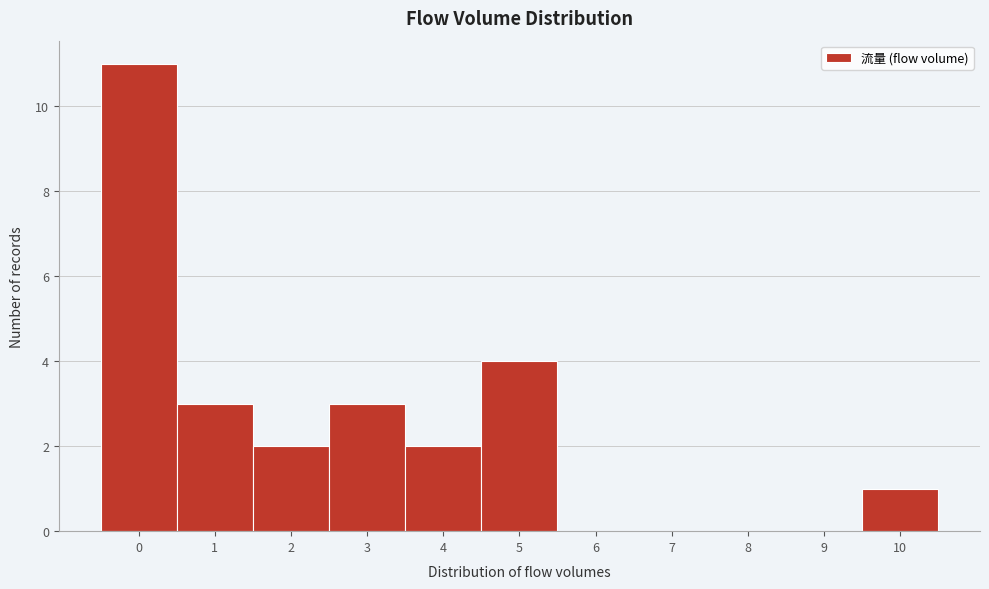

Reading left to right, list every bar in this chart as the range it spans on the x-axis followed by its height. The values are not printed on the chart, so give them approximately, as read against the axis.

-0.5 to 0.5: 11
0.5 to 1.5: 3
1.5 to 2.5: 2
2.5 to 3.5: 3
3.5 to 4.5: 2
4.5 to 5.5: 4
5.5 to 6.5: 0
6.5 to 7.5: 0
7.5 to 8.5: 0
8.5 to 9.5: 0
9.5 to 10.5: 1